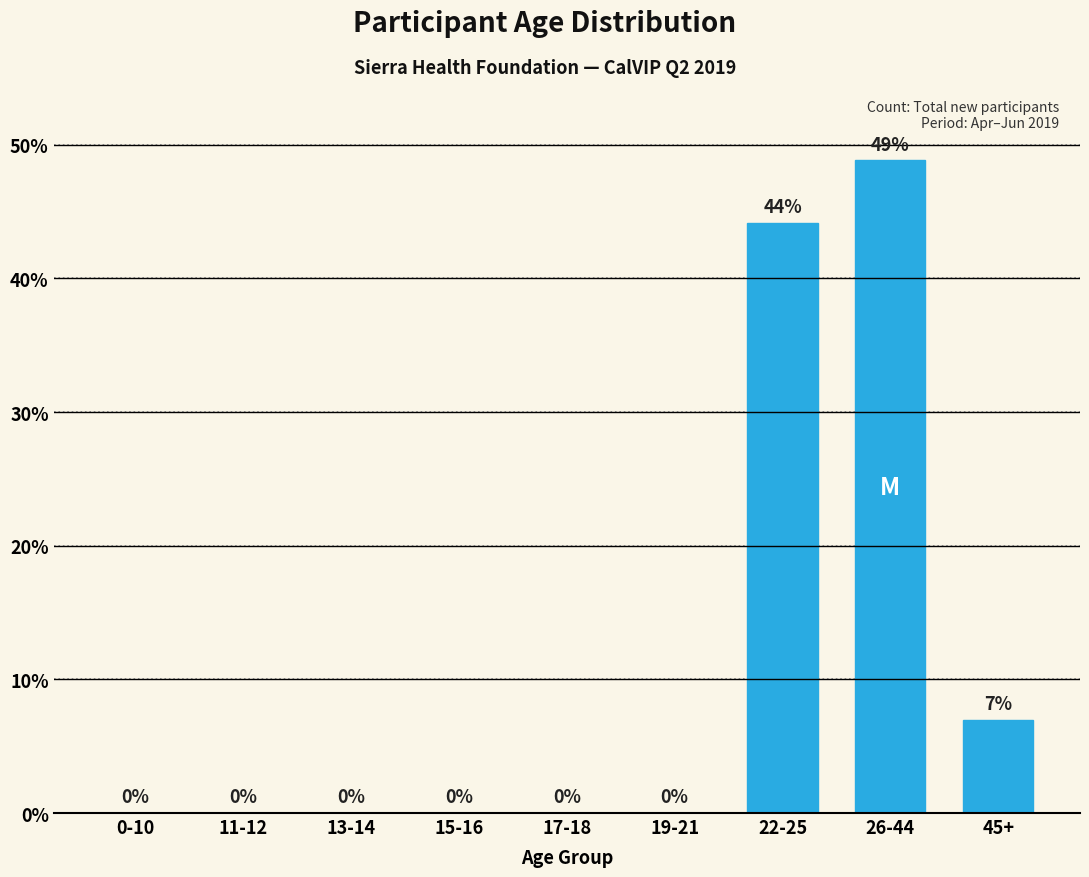

The value at 45+ is 11.9. True or false?

False